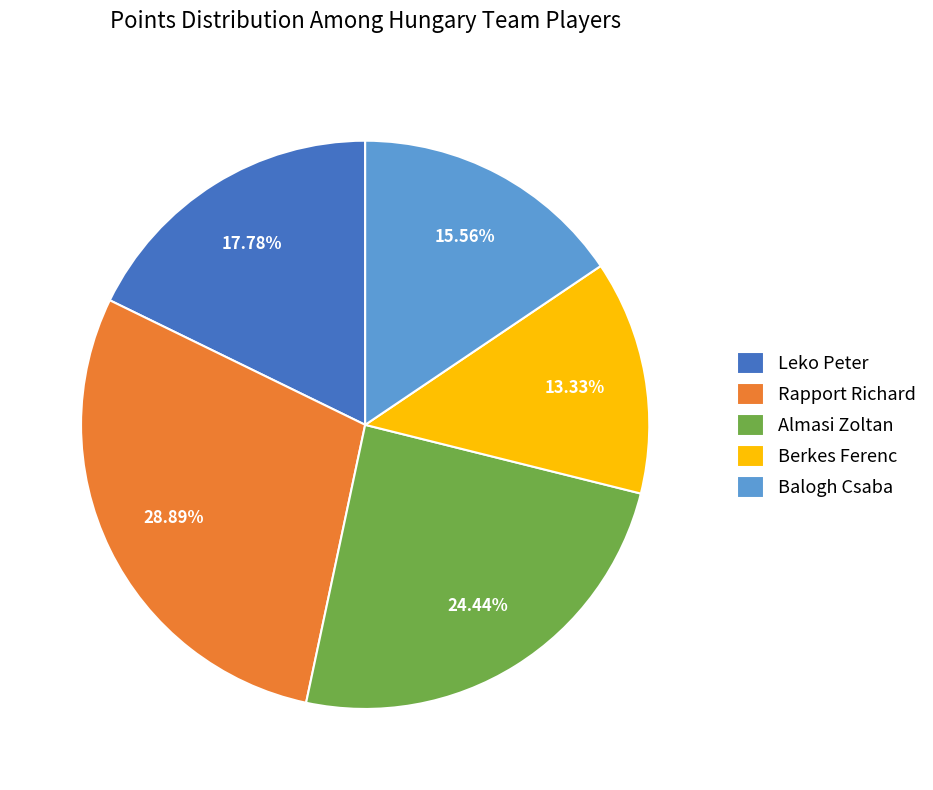

What percentage is NOT represented by Leko Peter?

82.2%